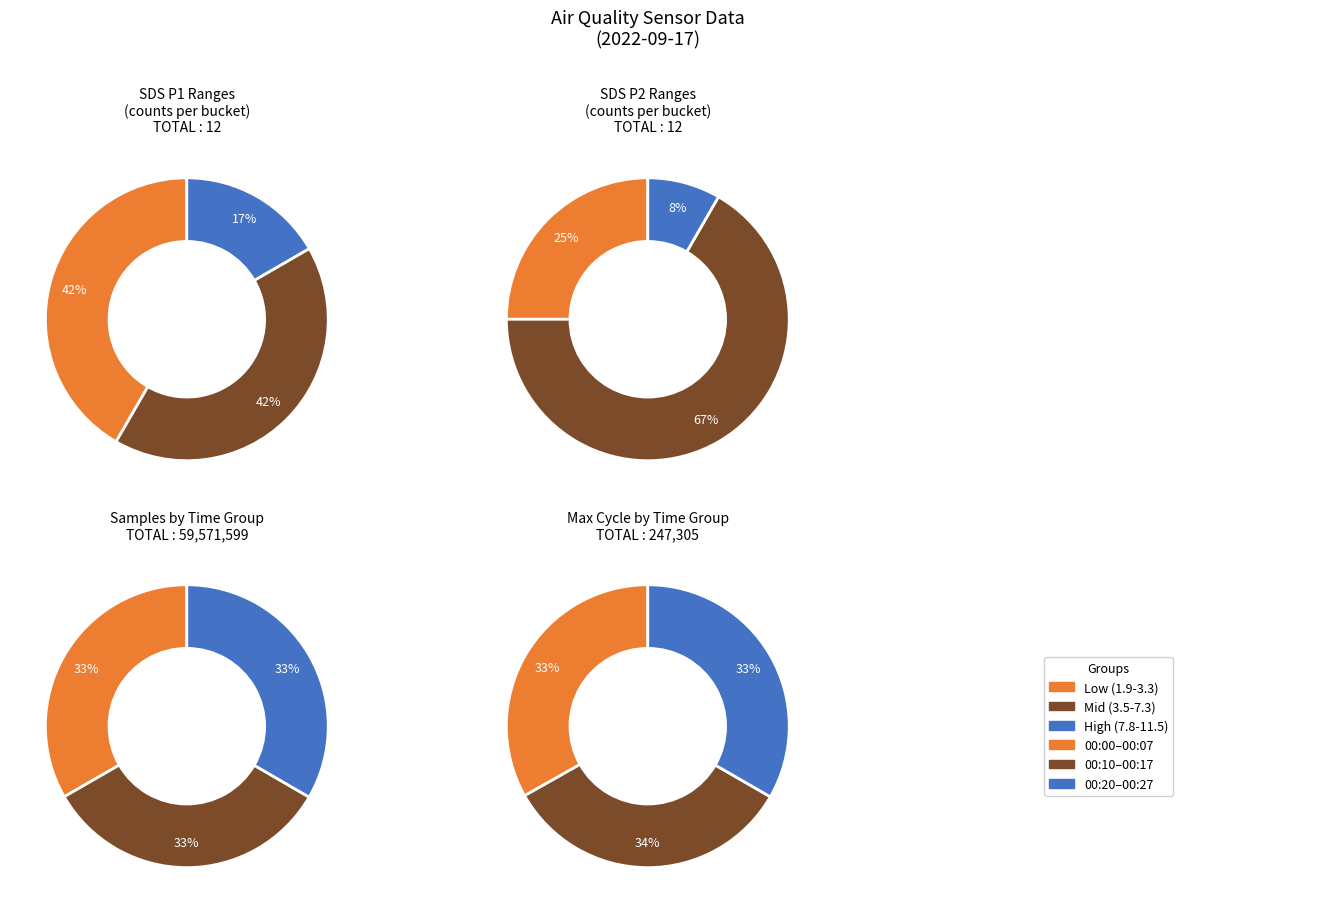

Count the number of slices in the pie.

12